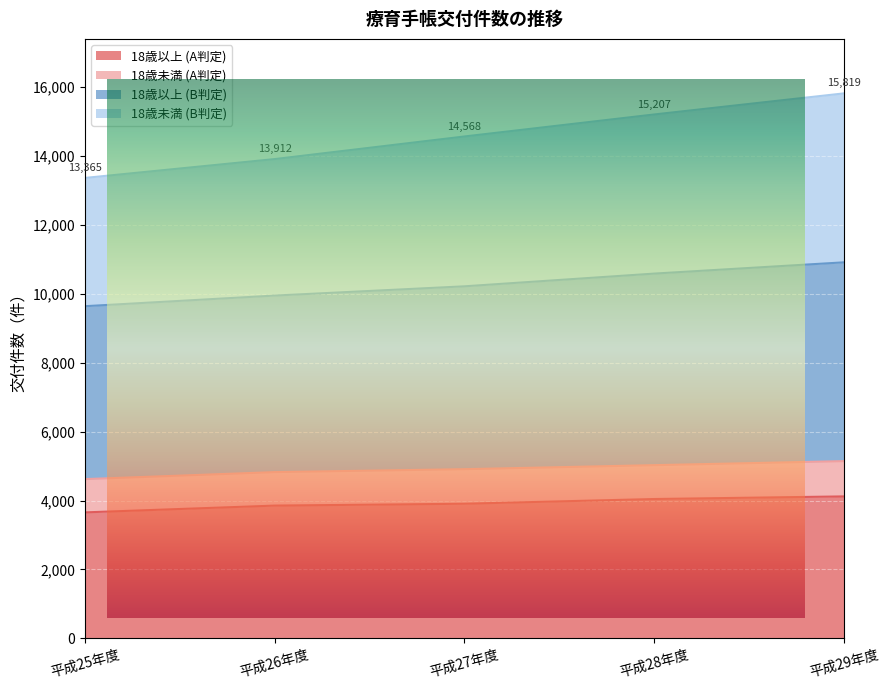

What is the maximum value for 18歳以上 (A判定)?

4121